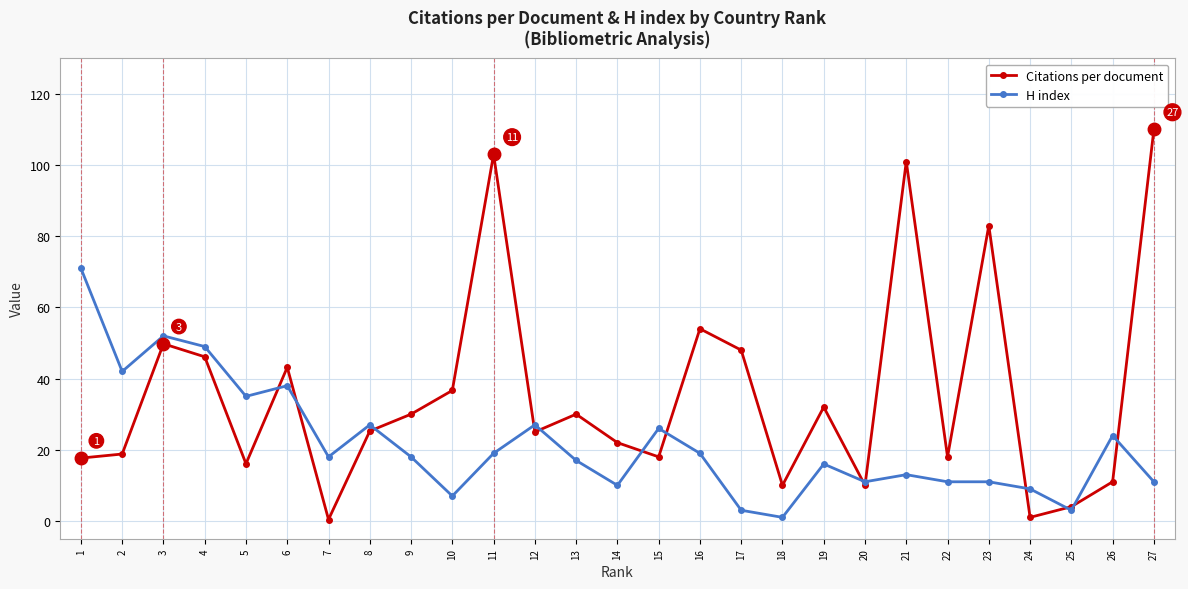

List the series in order of their peak value, highest first.

Citations per document, H index